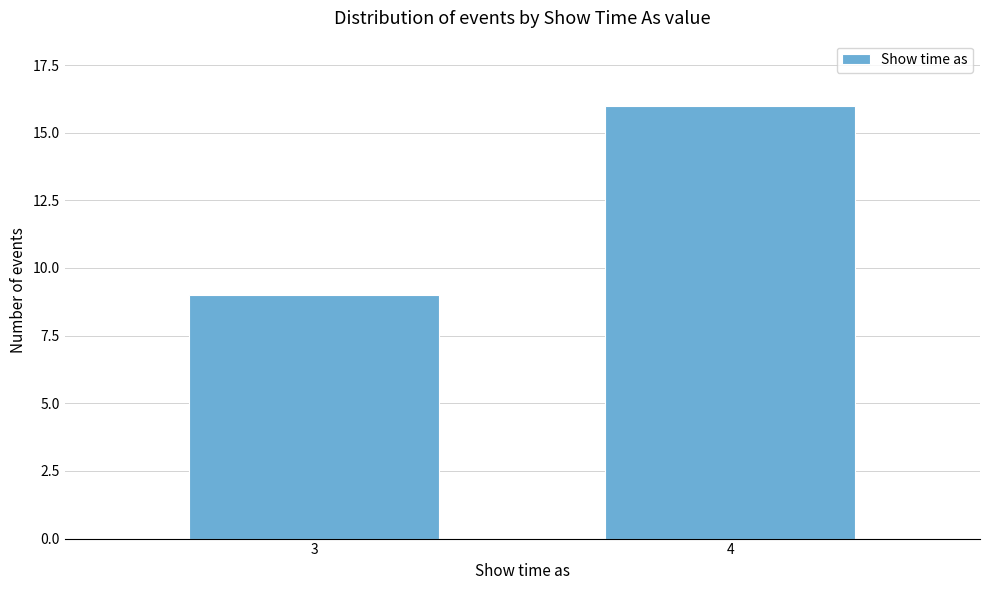

Reading right to left, list all the values displayed in this chart.

4=16	3=9